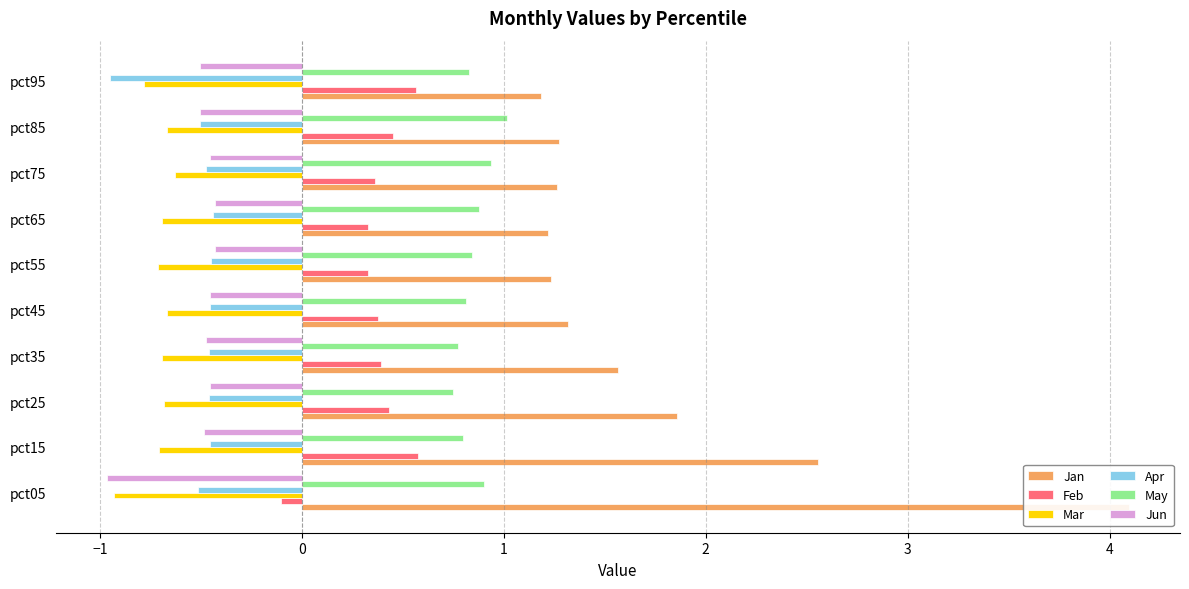

The Mar series shows -1.0 at pct45. True or false?

False